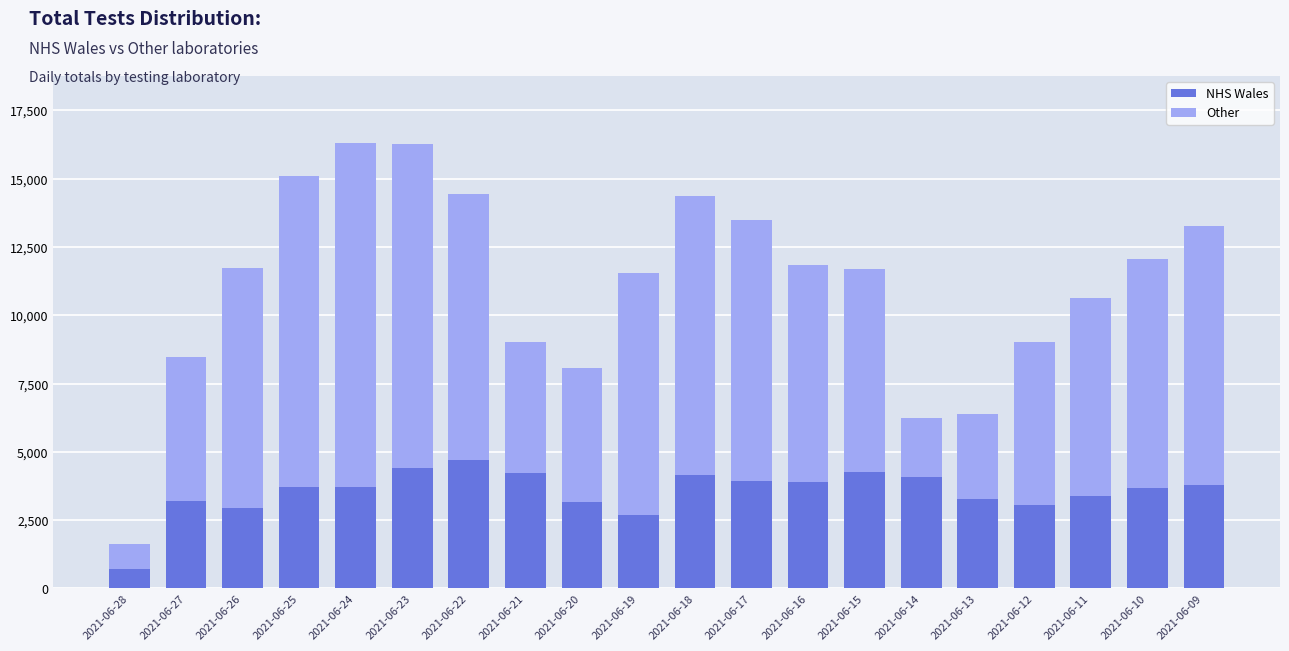

What is the minimum value for NHS Wales?

706